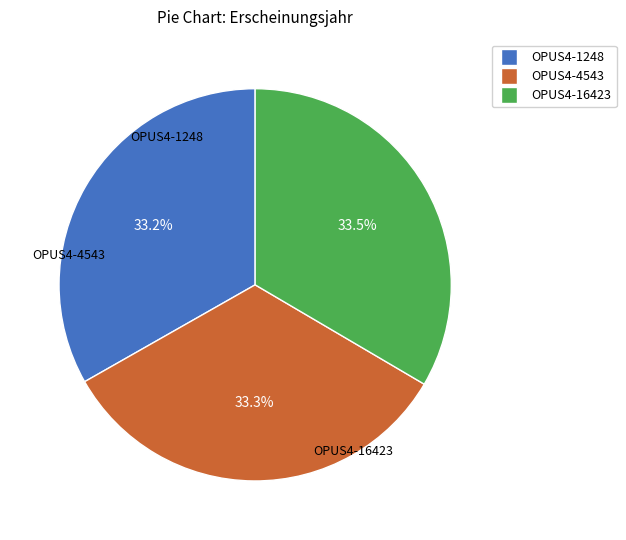

To the nearest percent, what is the average slice percentage?

33%